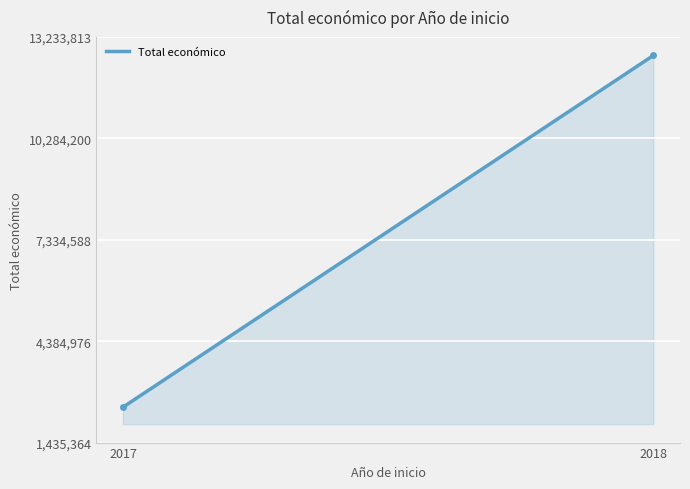

What is the average value?

7581046